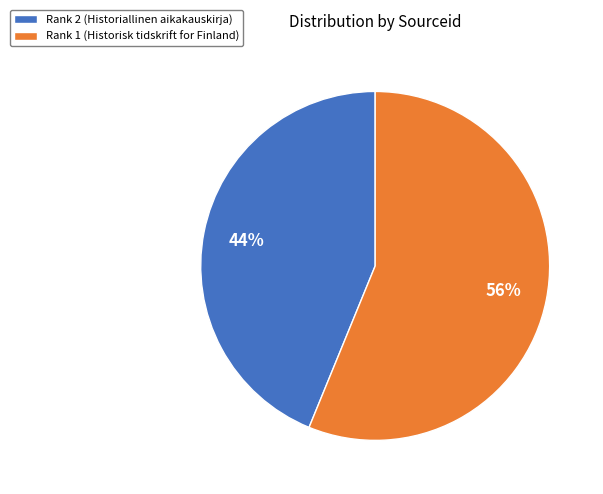

Is it true that Rank 1 (Historisk tidskrift for Finland) is 65% of the pie?

False